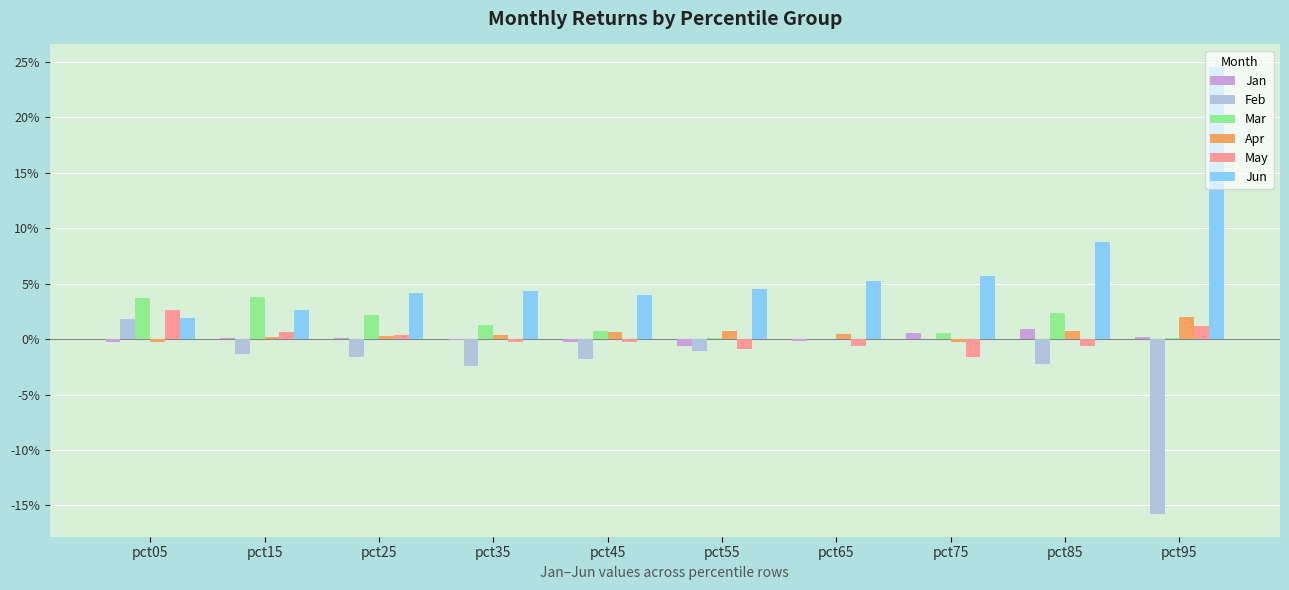

At which label does May first exceed 0?

pct05